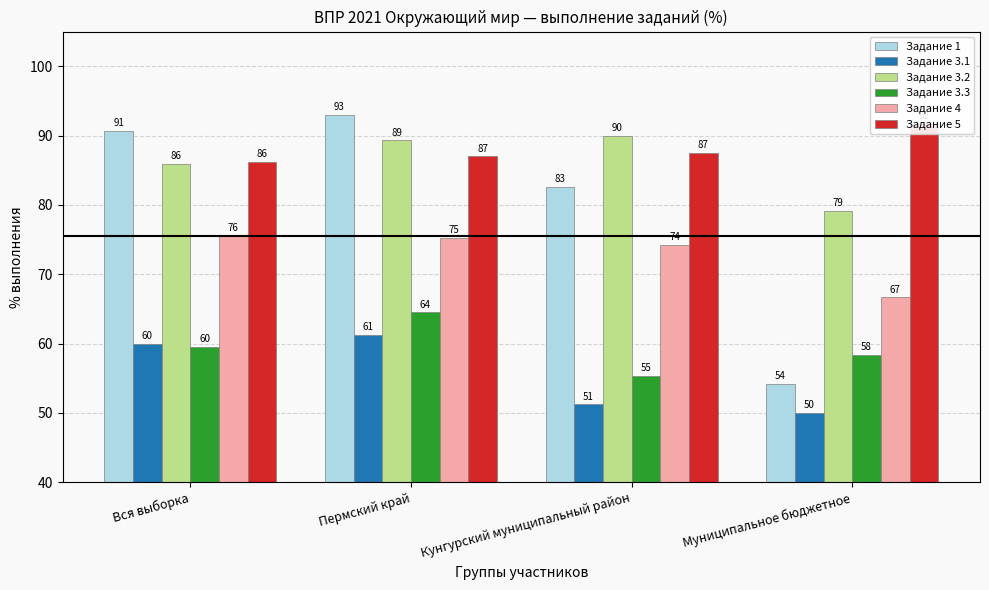

What is the label of the 4th bar from the left?

Муниципальное бюджетное